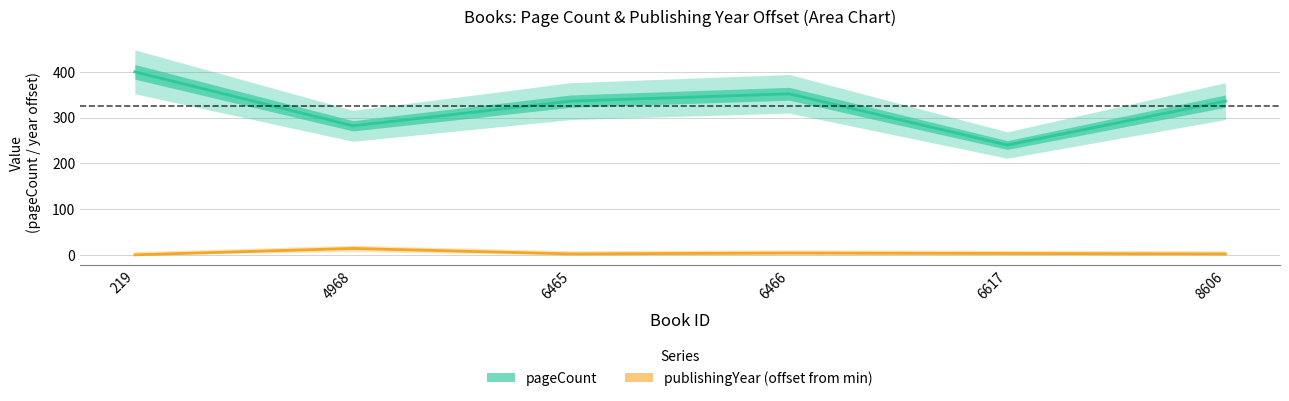

The value of pageCount at 6465 is 94. True or false?

False